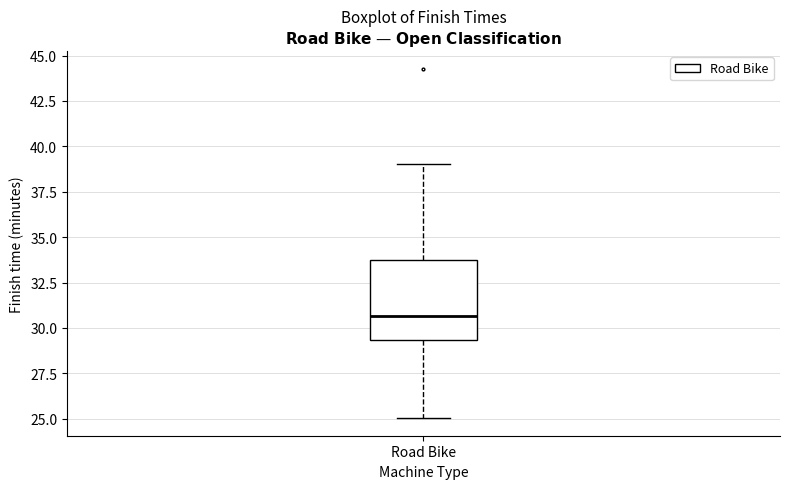

Where does the lower whisker of the box for Road Bike end on the y-axis? The values are not printed on the chart, so give them approximately, as read against the axis.

25.0